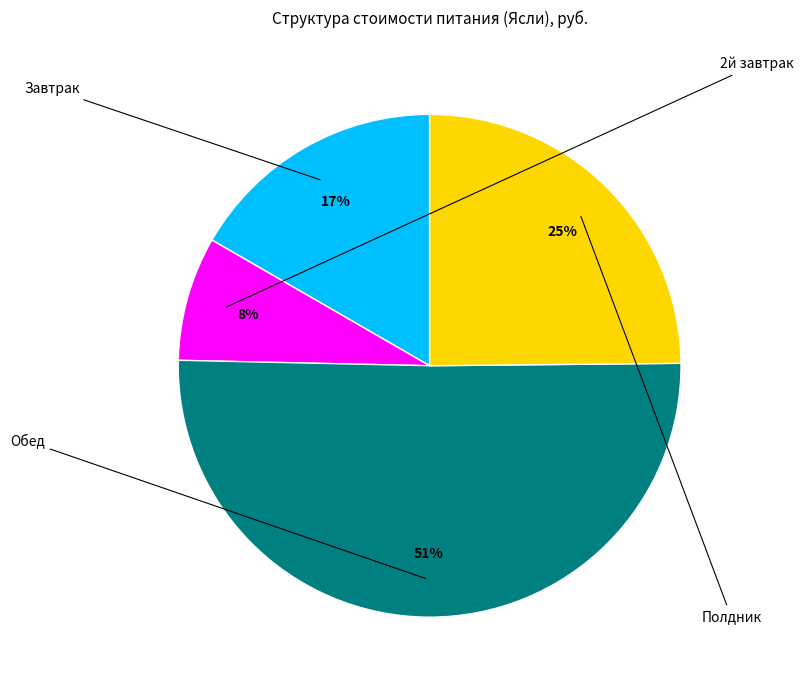

Which category accounts for the majority?

Обед